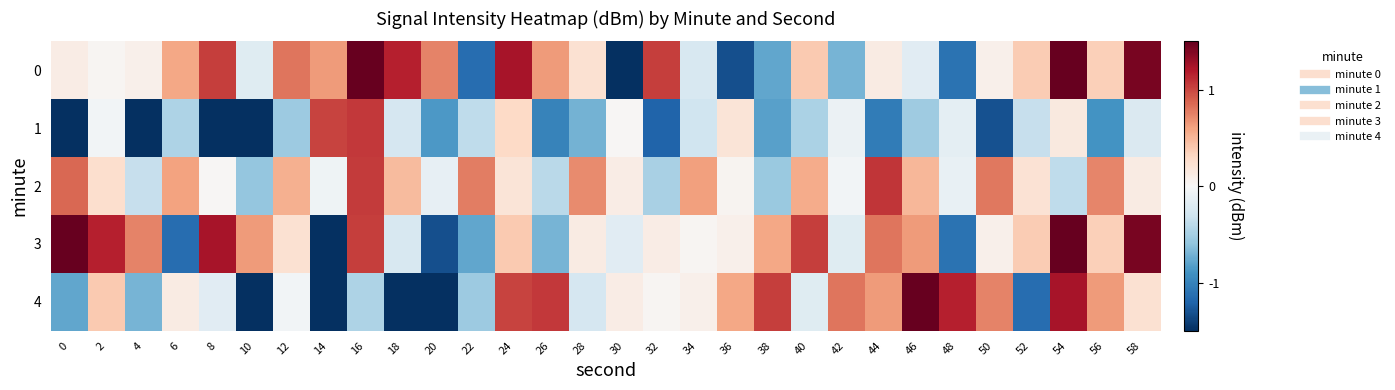

Which has a higher value, 16 or 14?

16